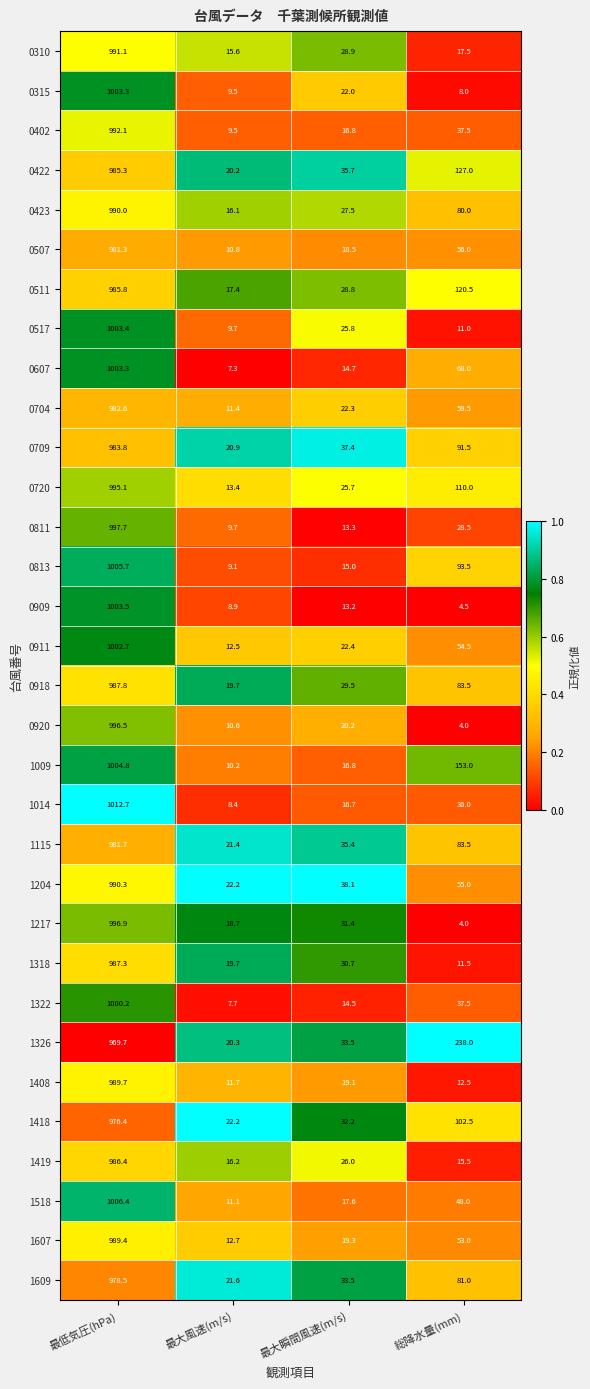

What is the total value across all series at 最大風速(m/s)?

456.4